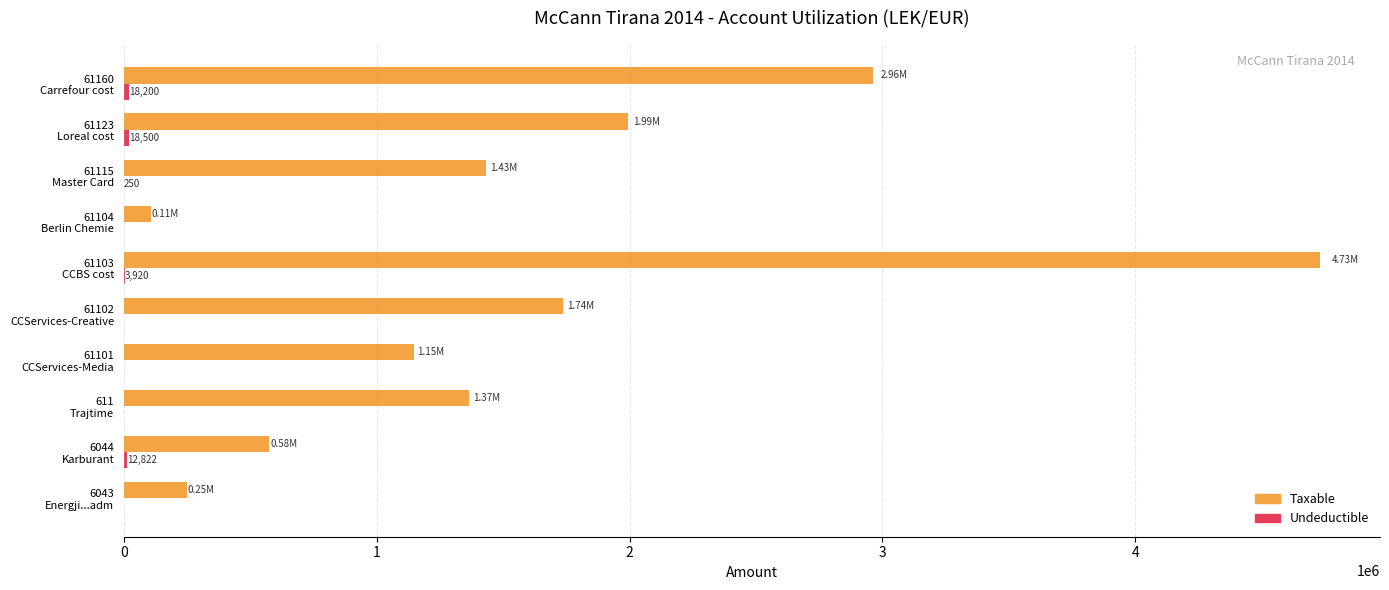

Which series has the largest total across all categories?

Taxable